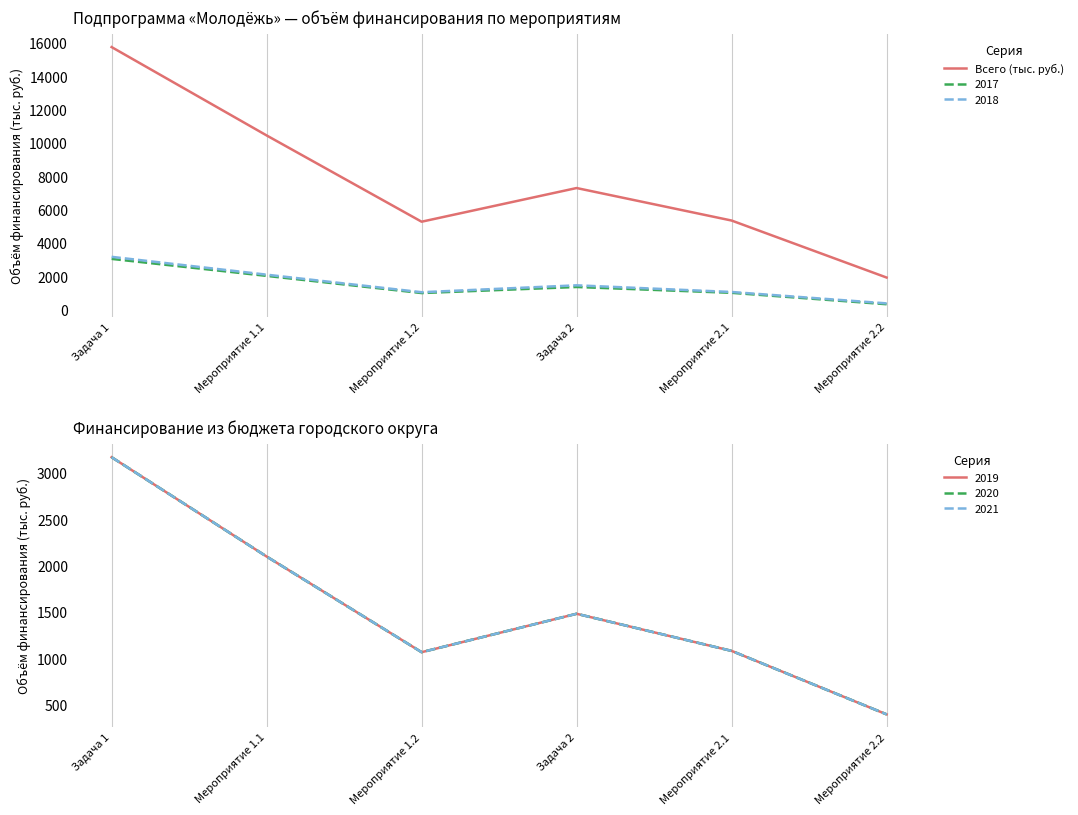

Is it true that the value at Задача 1 is 21932?

False